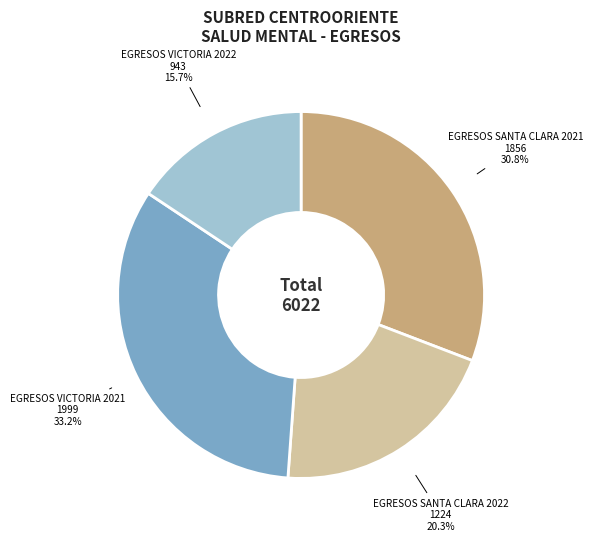

To the nearest percent, what is the average slice percentage?

25%